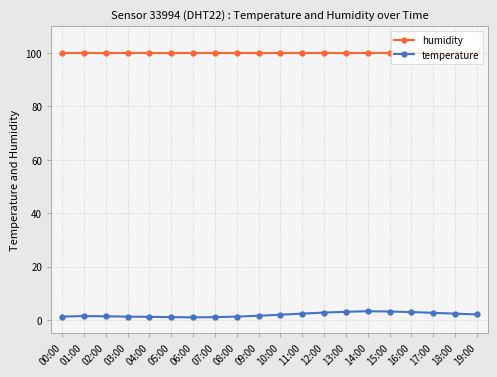

List the series in order of their peak value, highest first.

humidity, temperature